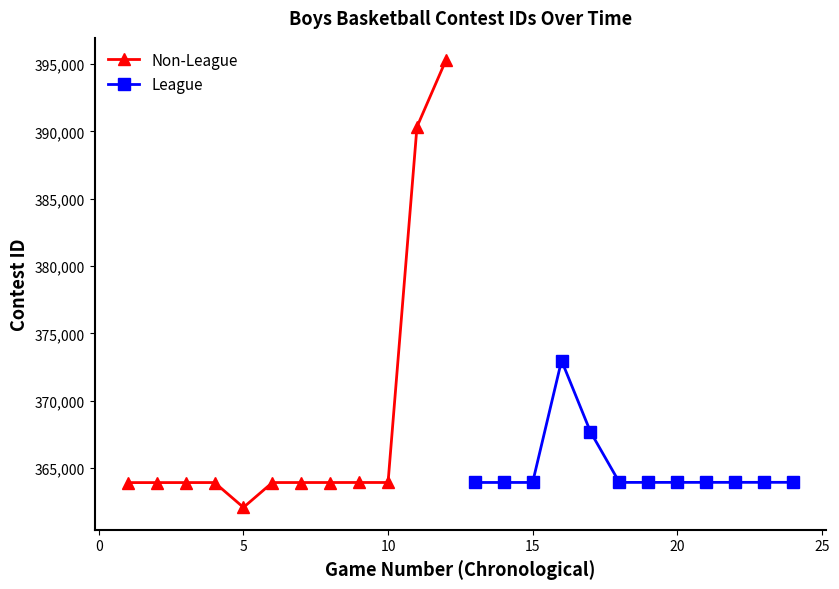

Does the chart have visible grid lines?

No